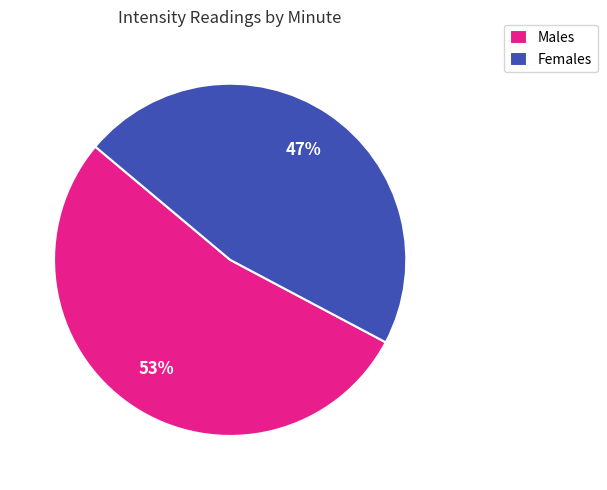

Combined, do Females and Males account for over 50%?

Yes